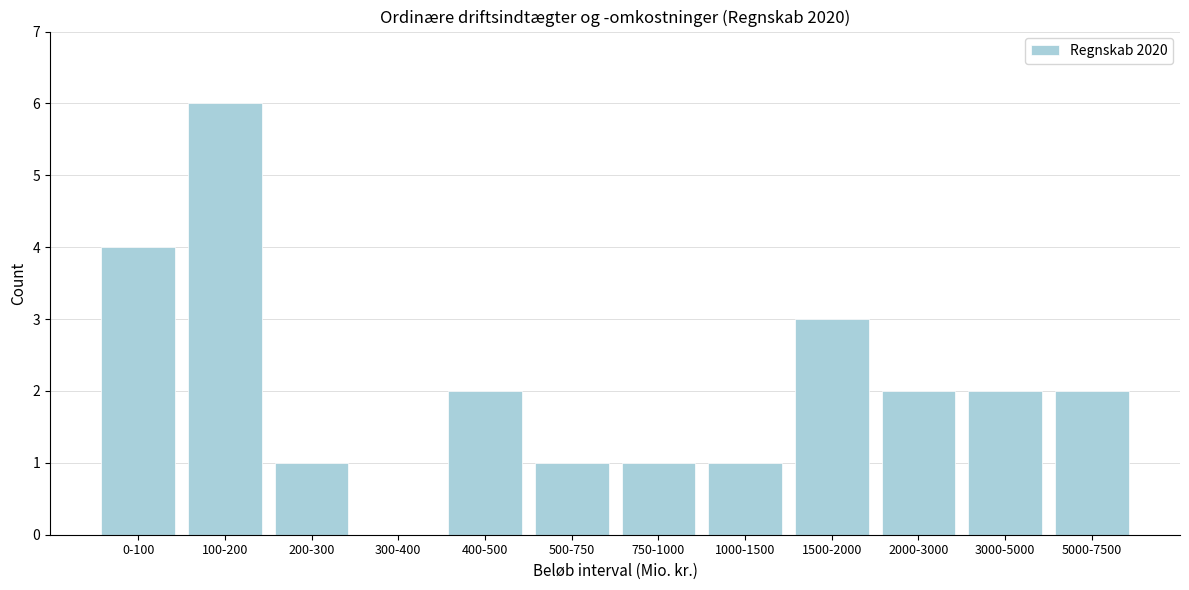

Reading left to right, transcribe all the data shown in this chart.

0-100=4	100-200=6	200-300=1	300-400=0	400-500=2	500-750=1	750-1000=1	1000-1500=1	1500-2000=3	2000-3000=2	3000-5000=2	5000-7500=2